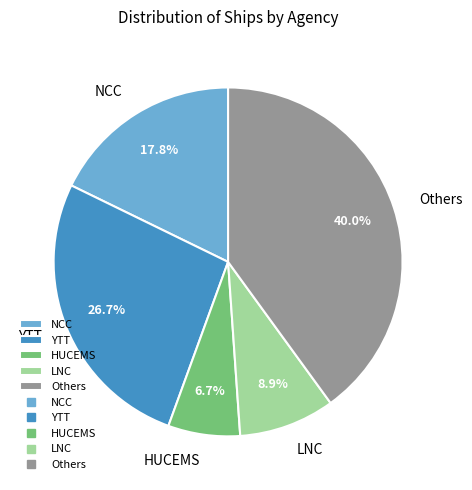

Does LNC account for over 50% of the chart?

No